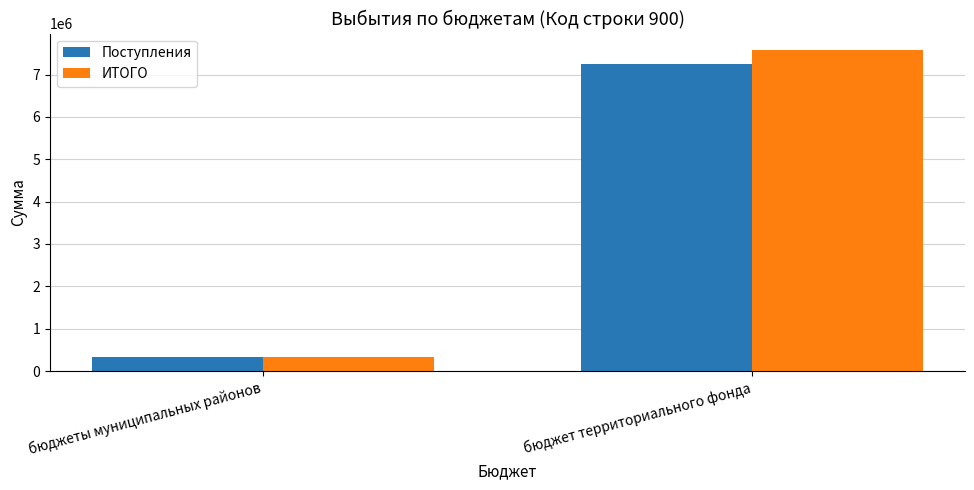

What is the greatest value displayed?

7587707.0